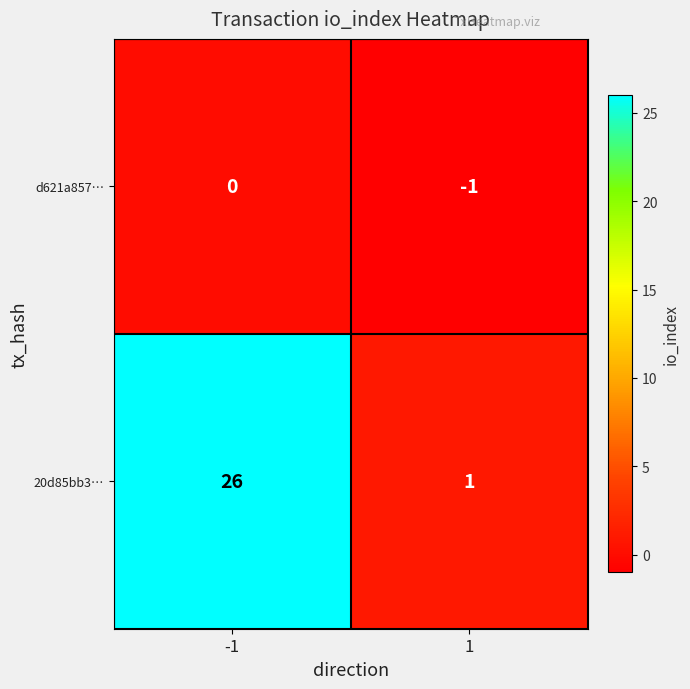

What is the spread (max minus min) of values at -1?

26